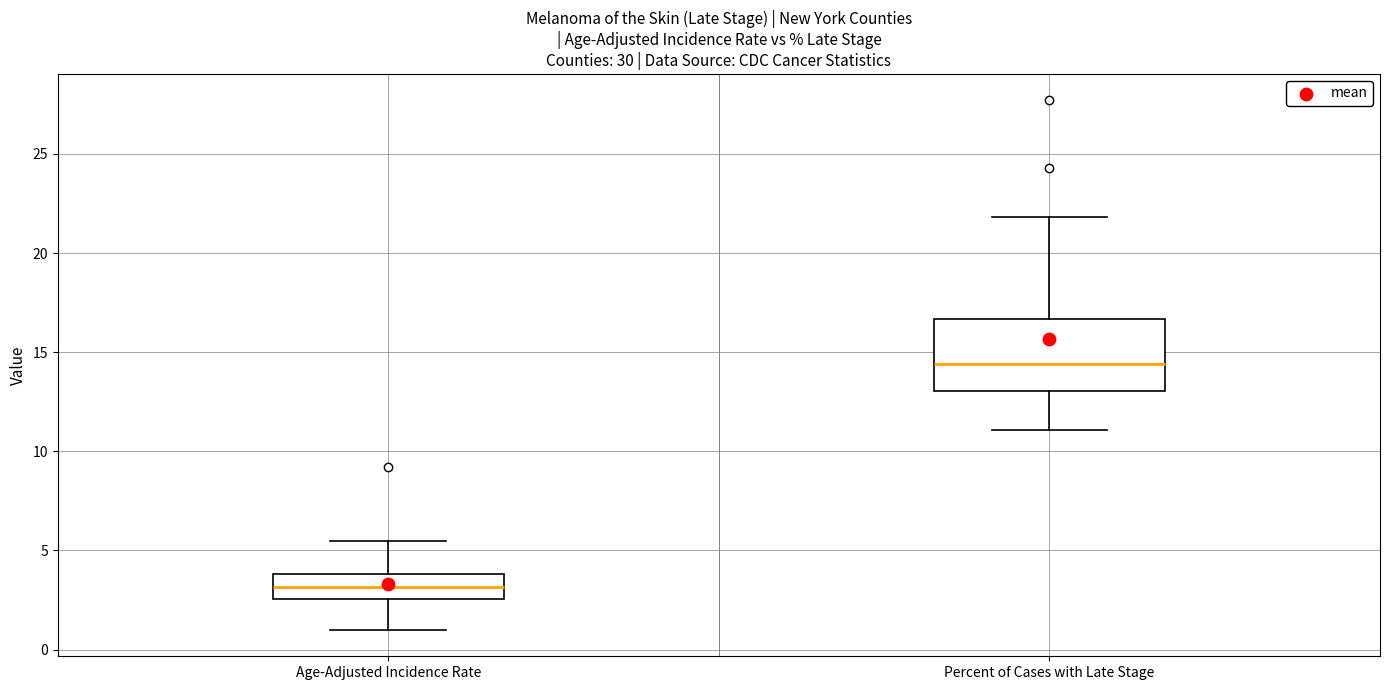

Reading left to right, transcribe this box plot: for each box, give where its median line is, the range the box spans, and where its two whiskers end, as read against the y-axis. The values are not printed on the chart, so give them approximately, as read against the axis.

Age-Adjusted Incidence Rate: median 3.0, box 2.5 to 4.0, whiskers 1.0 to 5.5
Percent of Cases with Late Stage: median 14.5, box 13.0 to 16.5, whiskers 11.0 to 22.0